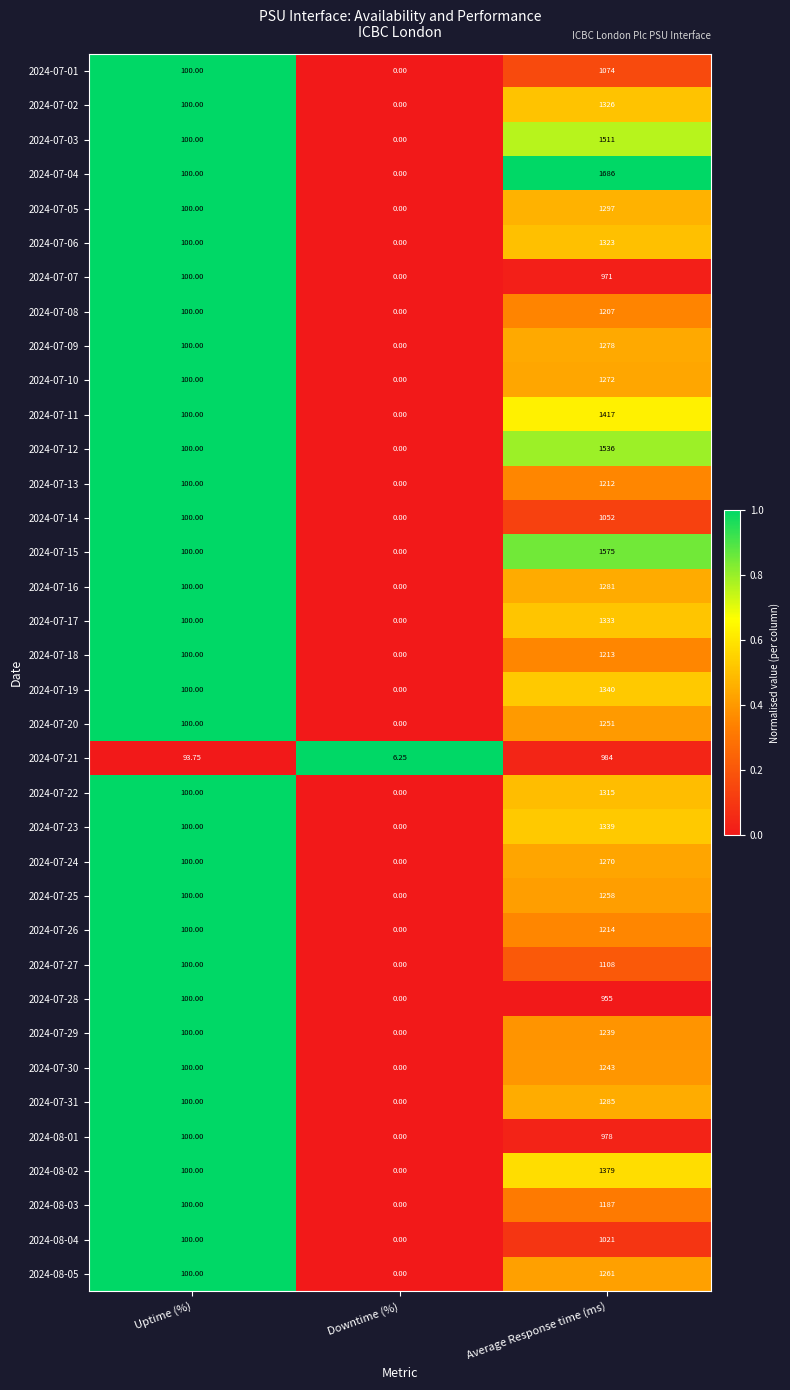

At how many categories does at least one series exceed 0?

3